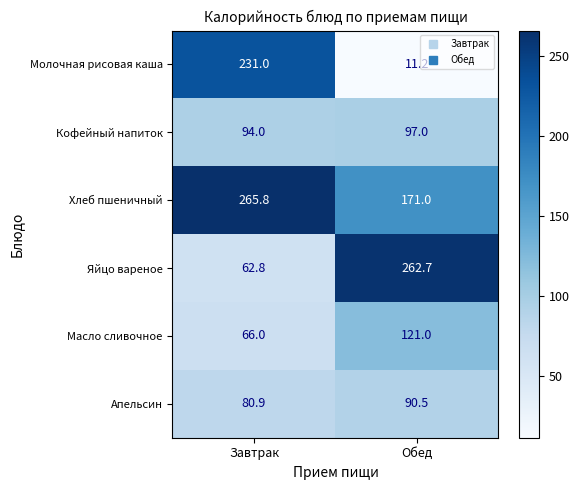

Reading left to right, list all the values displayed in this chart.

Молочная рисовая каша: 231.0	11.2
Кофейный напиток: 94.0	97.0
Хлеб пшеничный: 265.8	171.0
Яйцо вареное: 62.8	262.7
Масло сливочное: 66.0	121.0
Апельсин: 80.9	90.5